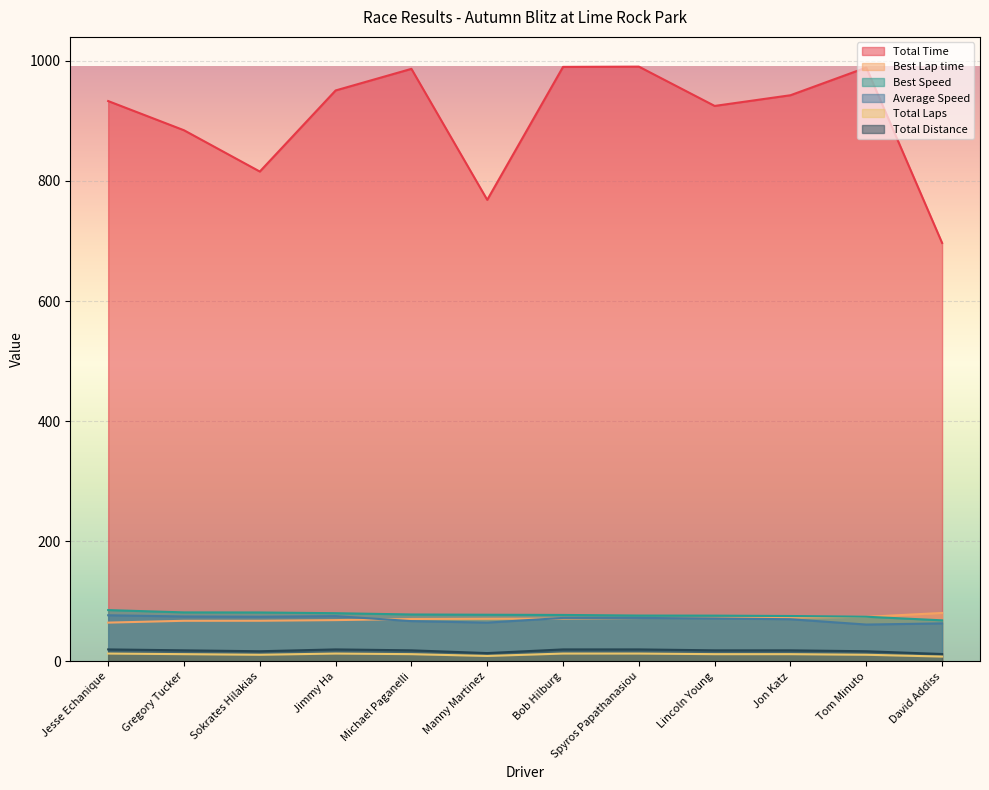

What is the difference between the highest and lowest values at Gregory Tucker?

872.3